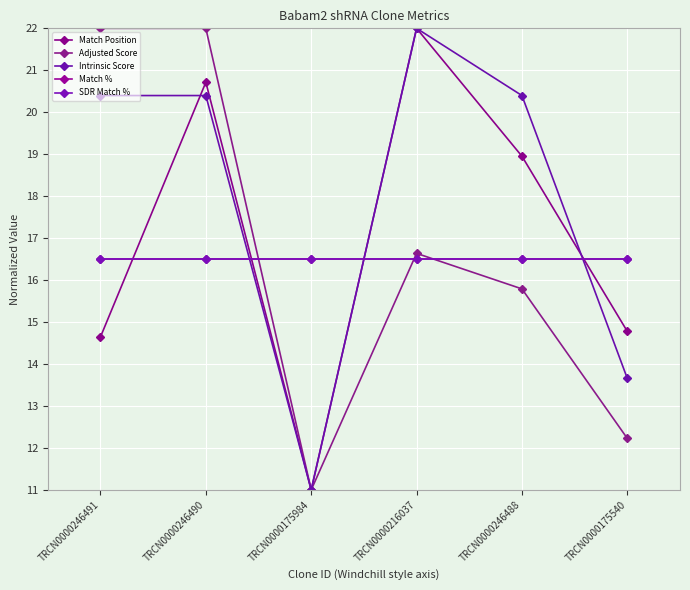

What is the value of the SDR Match % point at the 2nd from the left?

16.5